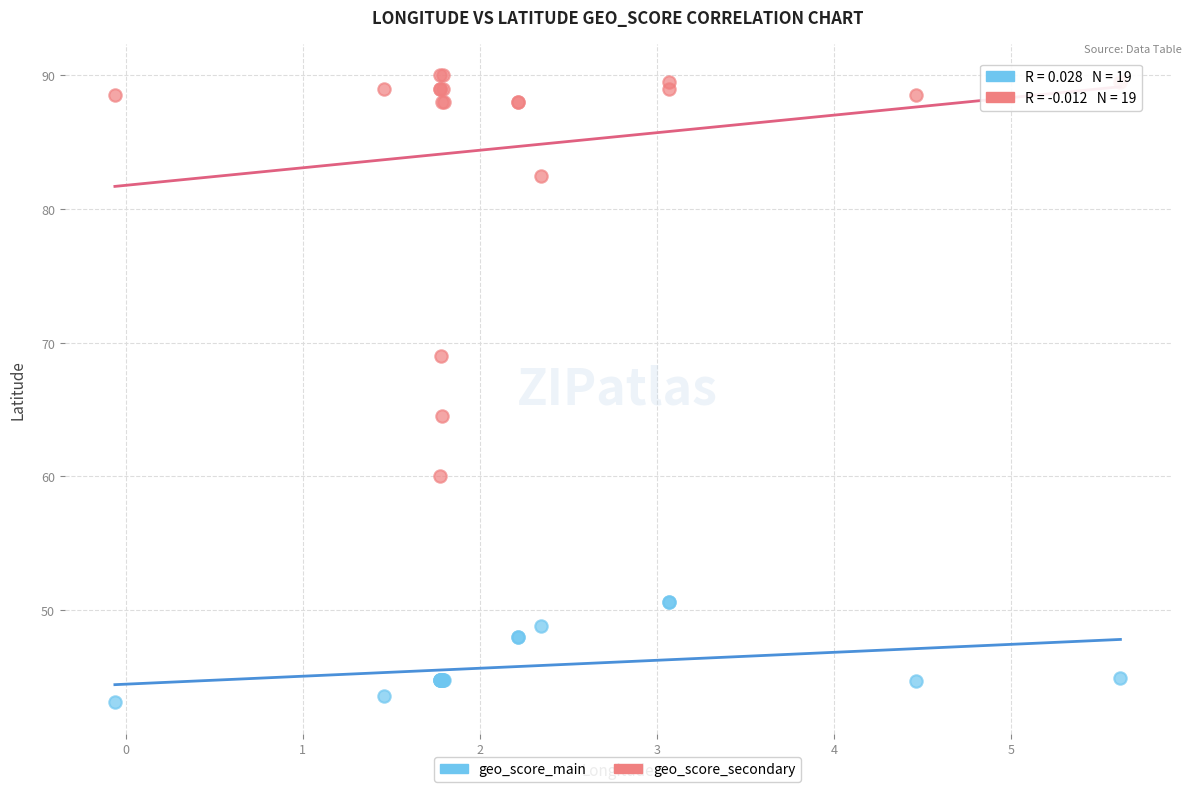

What are all the series names shown in the legend?

geo_score_main, geo_score_secondary